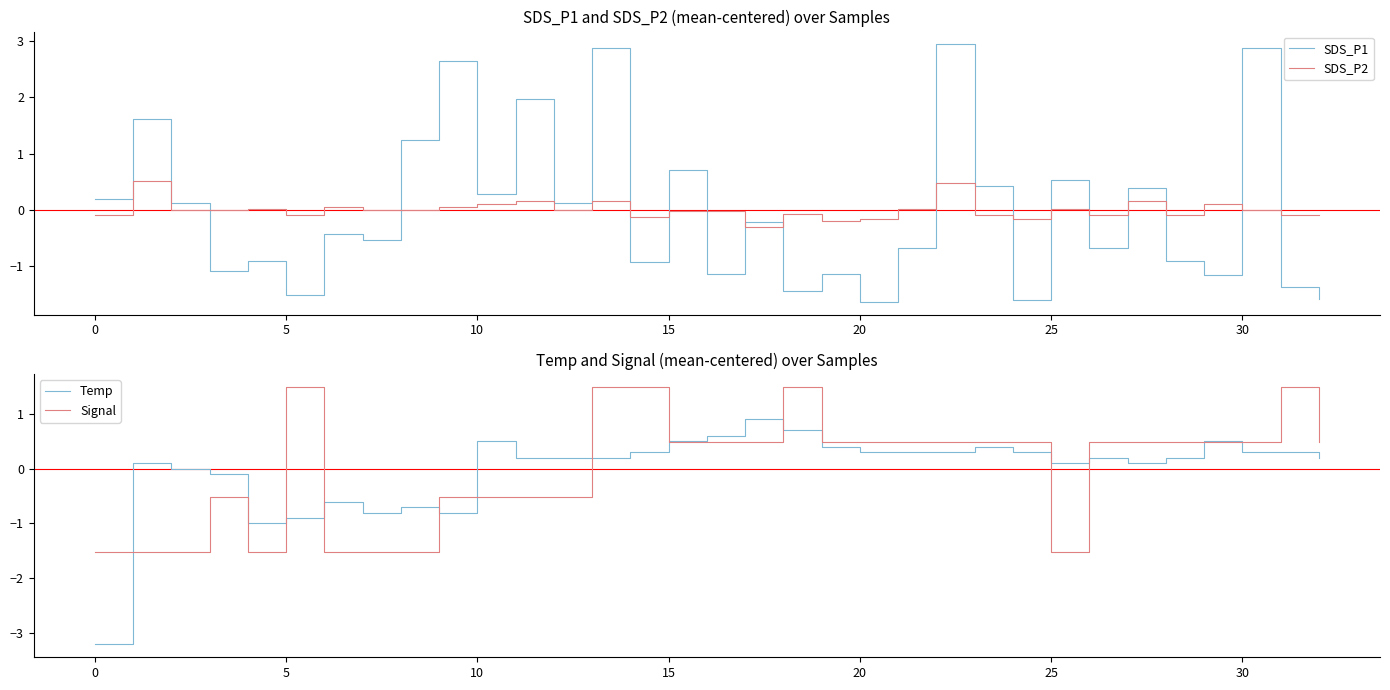

What is the highest value of the SDS_P1 series?

2.9